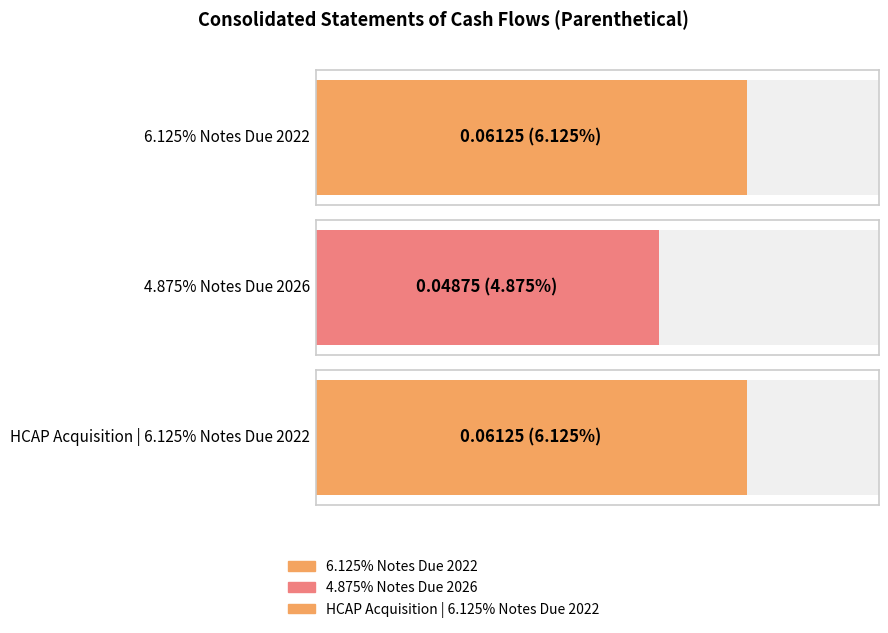

Reading left to right, list all the values displayed in this chart.

0.1	0.0	0.1